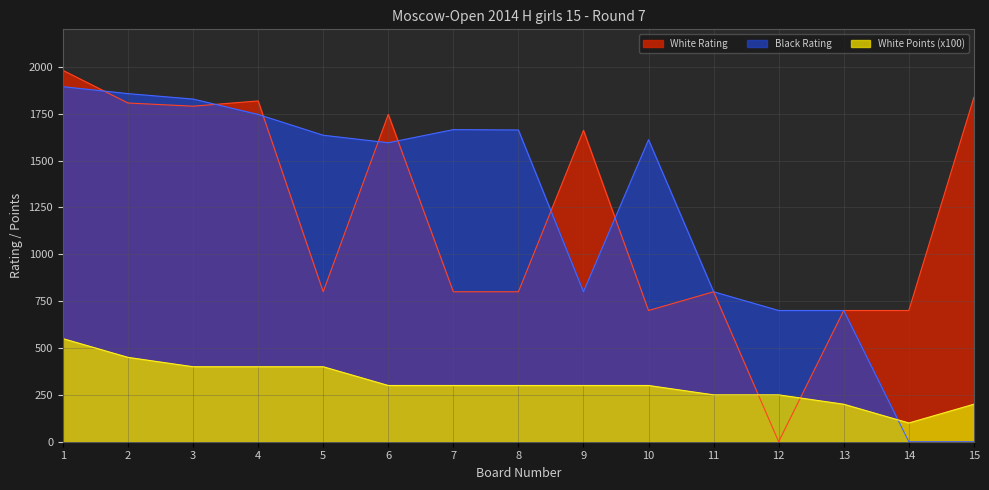

In White Rating, how many points are higher than both neighbors (excluding endpoints)?

4